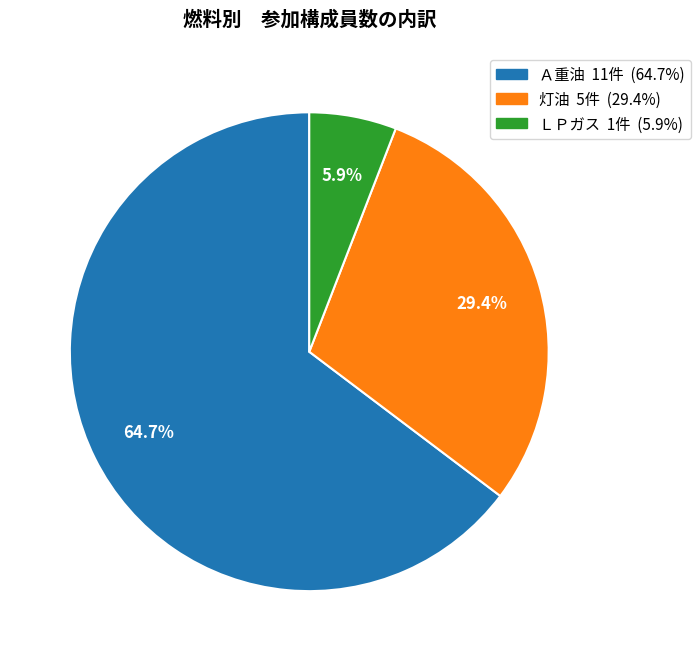

Does any single category account for the majority?

Yes